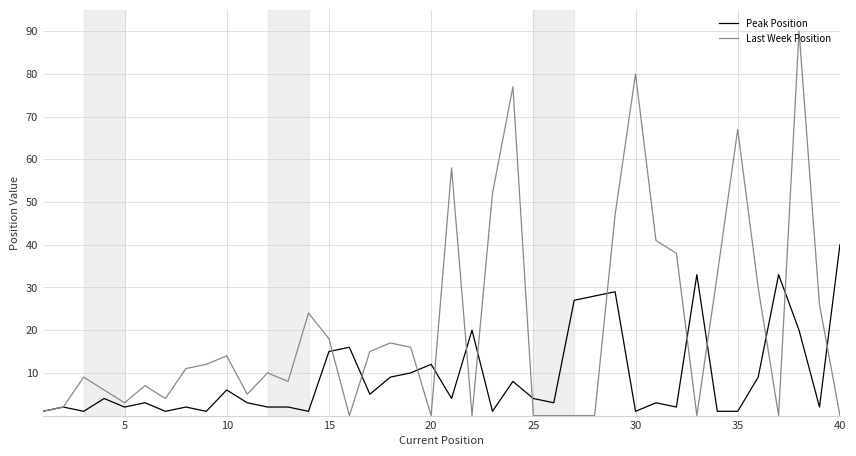

Is this an area chart (filled region under the line)?

No